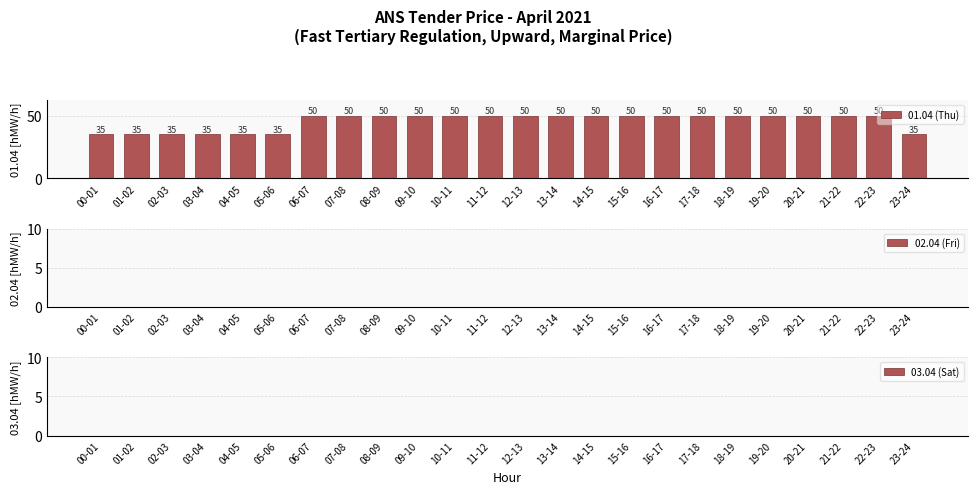

Are the bars horizontal?

No